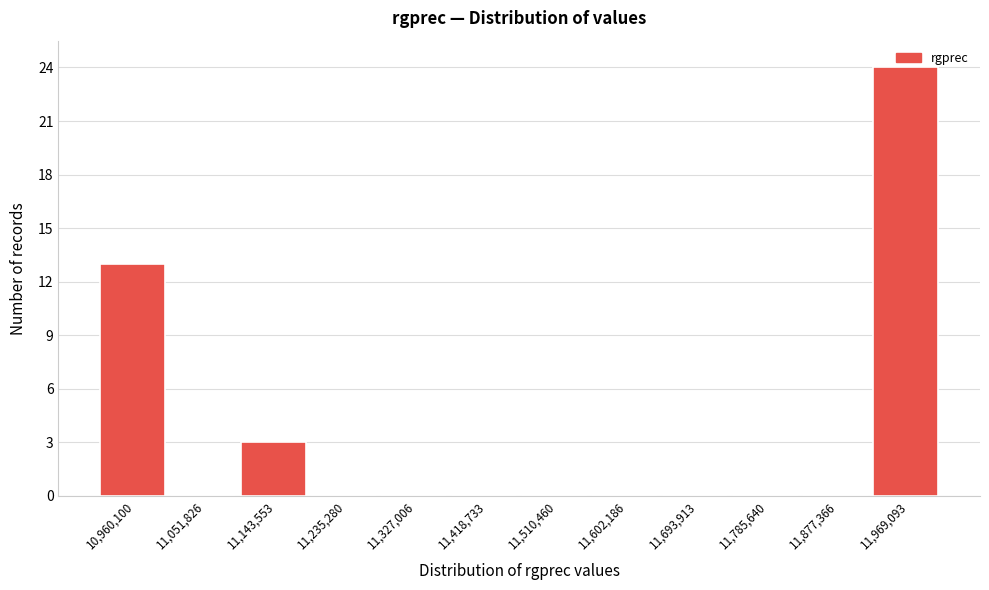

What is the sum of all values?

40